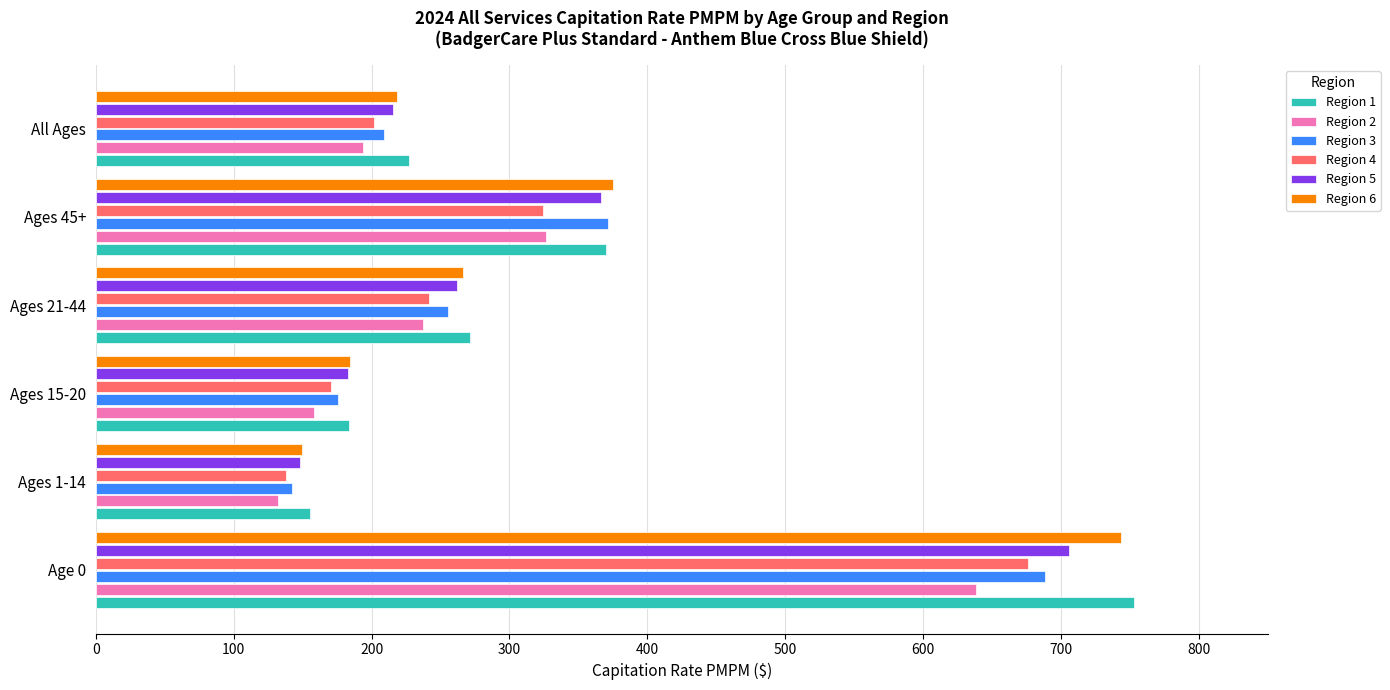

The value of Region 3 at Ages 21-44 is 255.2. True or false?

True